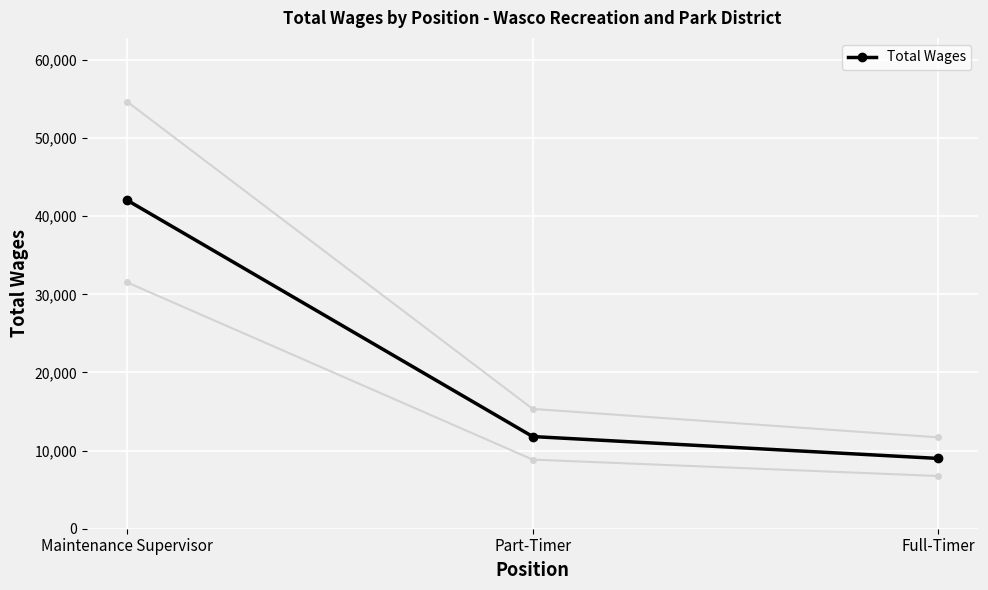

Reading left to right, extract all data points from this chart.

42030	11800	9000